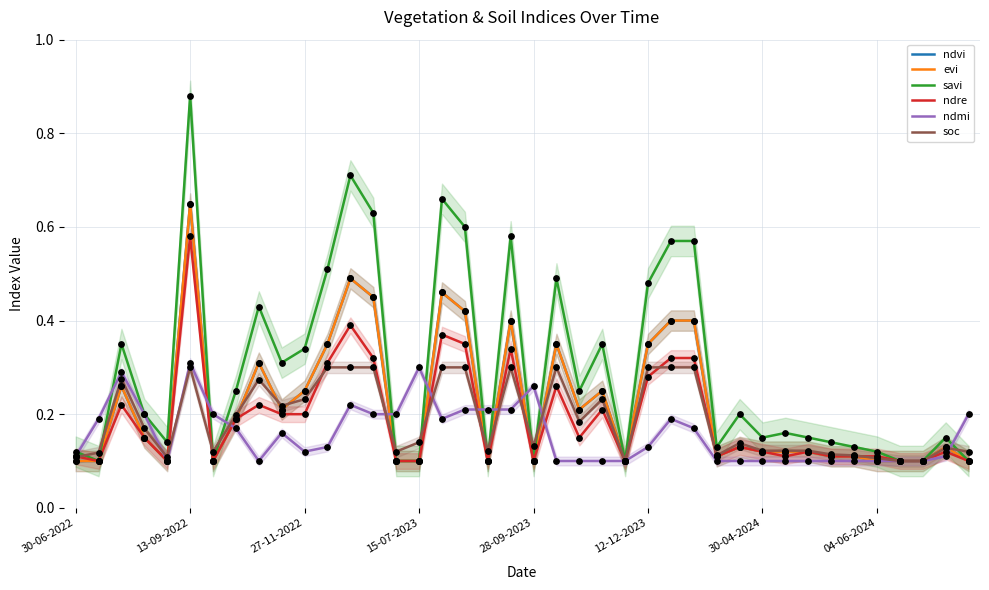

Which series contains the highest Y value?

savi